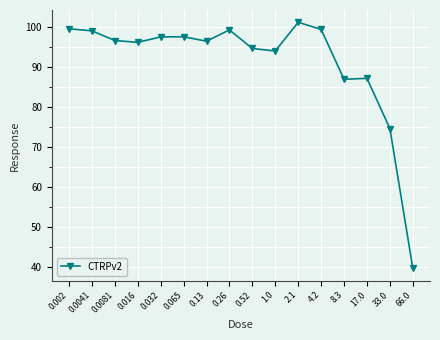

True or false: there are more than 1 points higher than both neighbors.

True